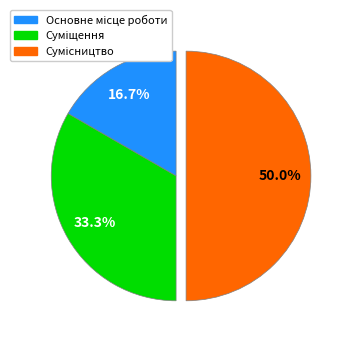

To the nearest percent, what is the combined percentage of Основне місце роботи and Сумісництво?

67%